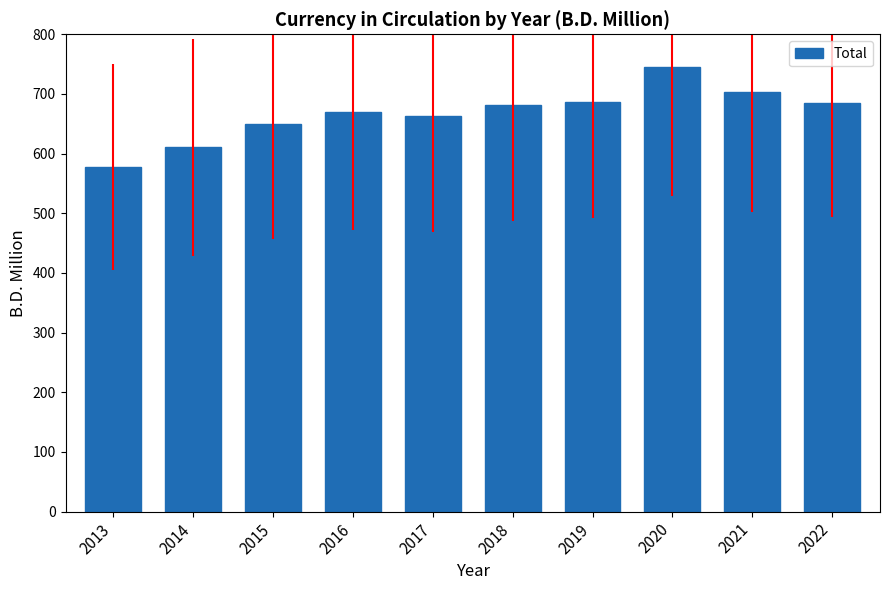

What is the difference between the values at 2015 and 2022?

34.3